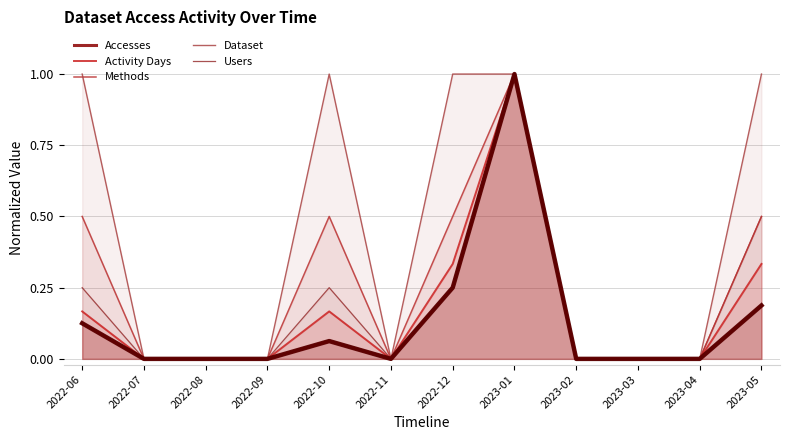

True or false: Methods and Users cross at least once.

False